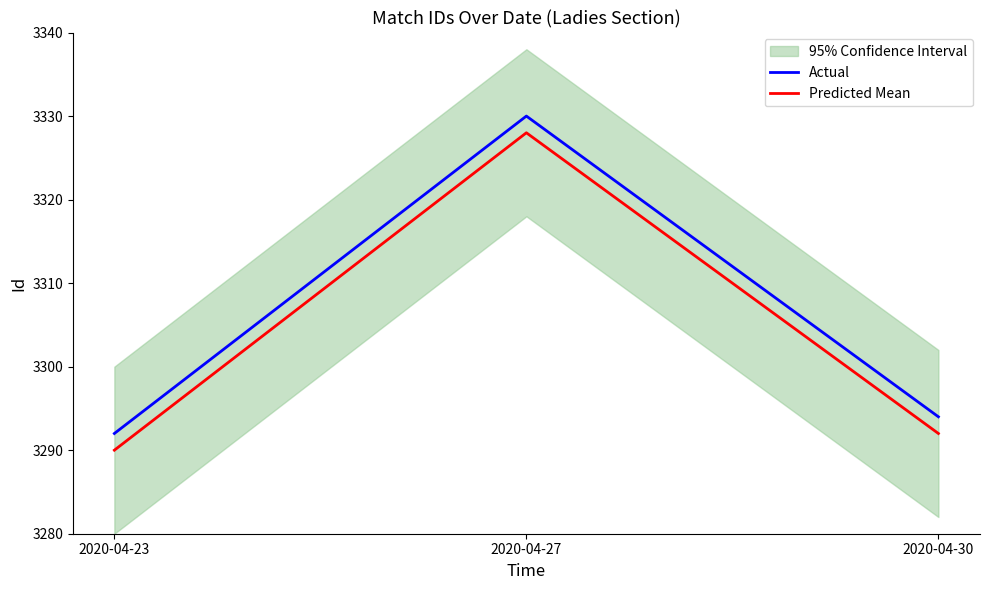

What is the value of the Actual point at the 2nd from the left?

3330